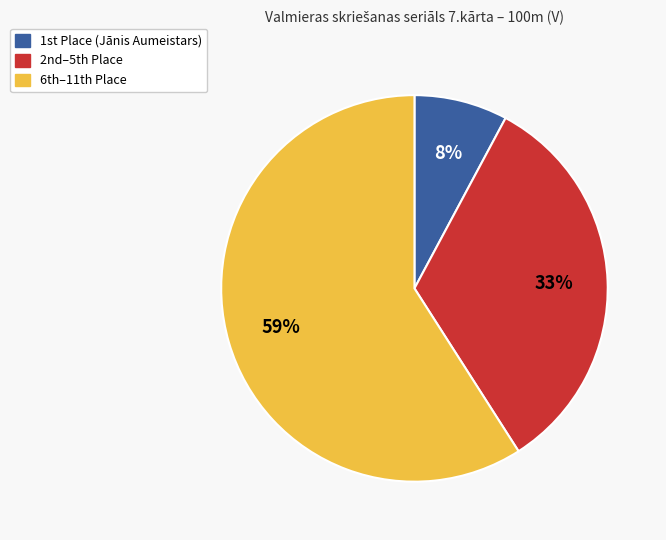

To the nearest percent, what is the average slice percentage?

33%